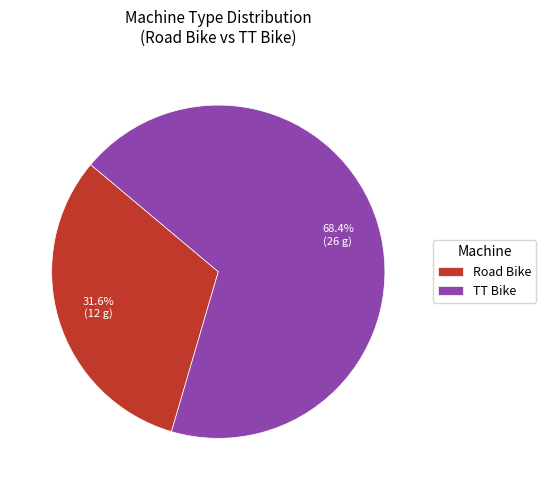

Approximately how many times larger is the value at Road Bike compared to TT Bike?

0.5